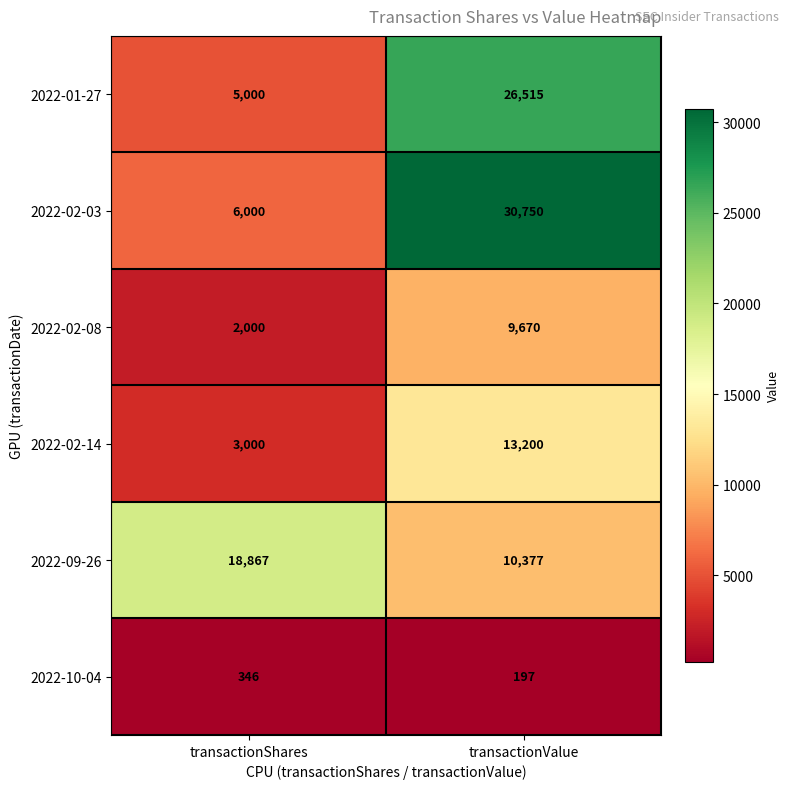

Which series has the largest total across all categories?

2022-02-03